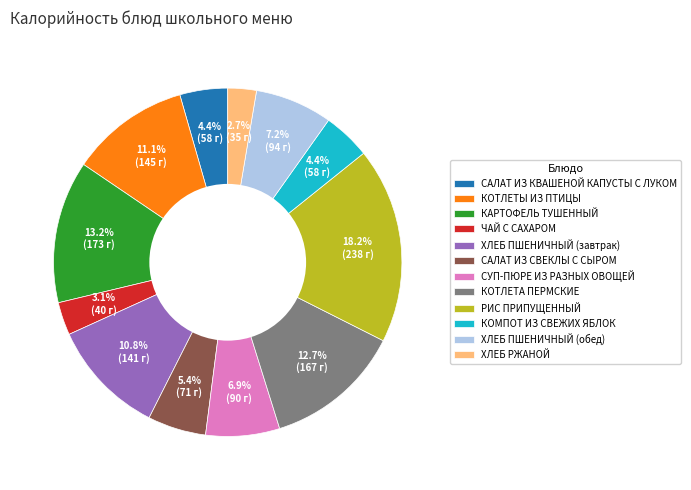

Which category has the biggest portion of the pie?

РИС ПРИПУЩЕННЫЙ